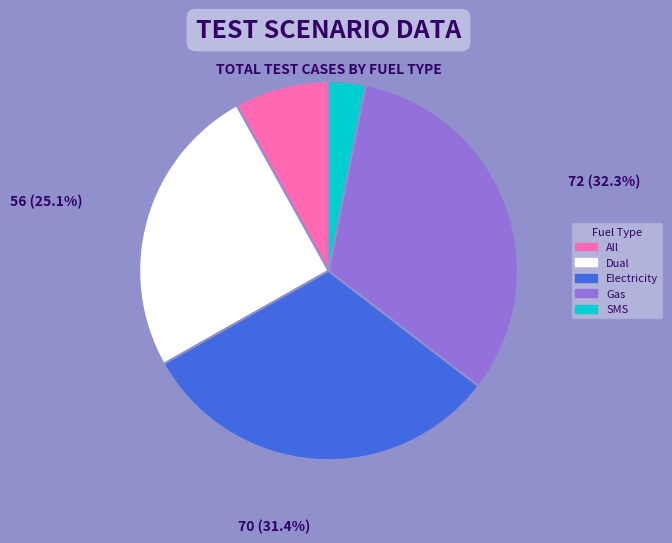

To the nearest percent, what percentage of the pie is Gas?

32%